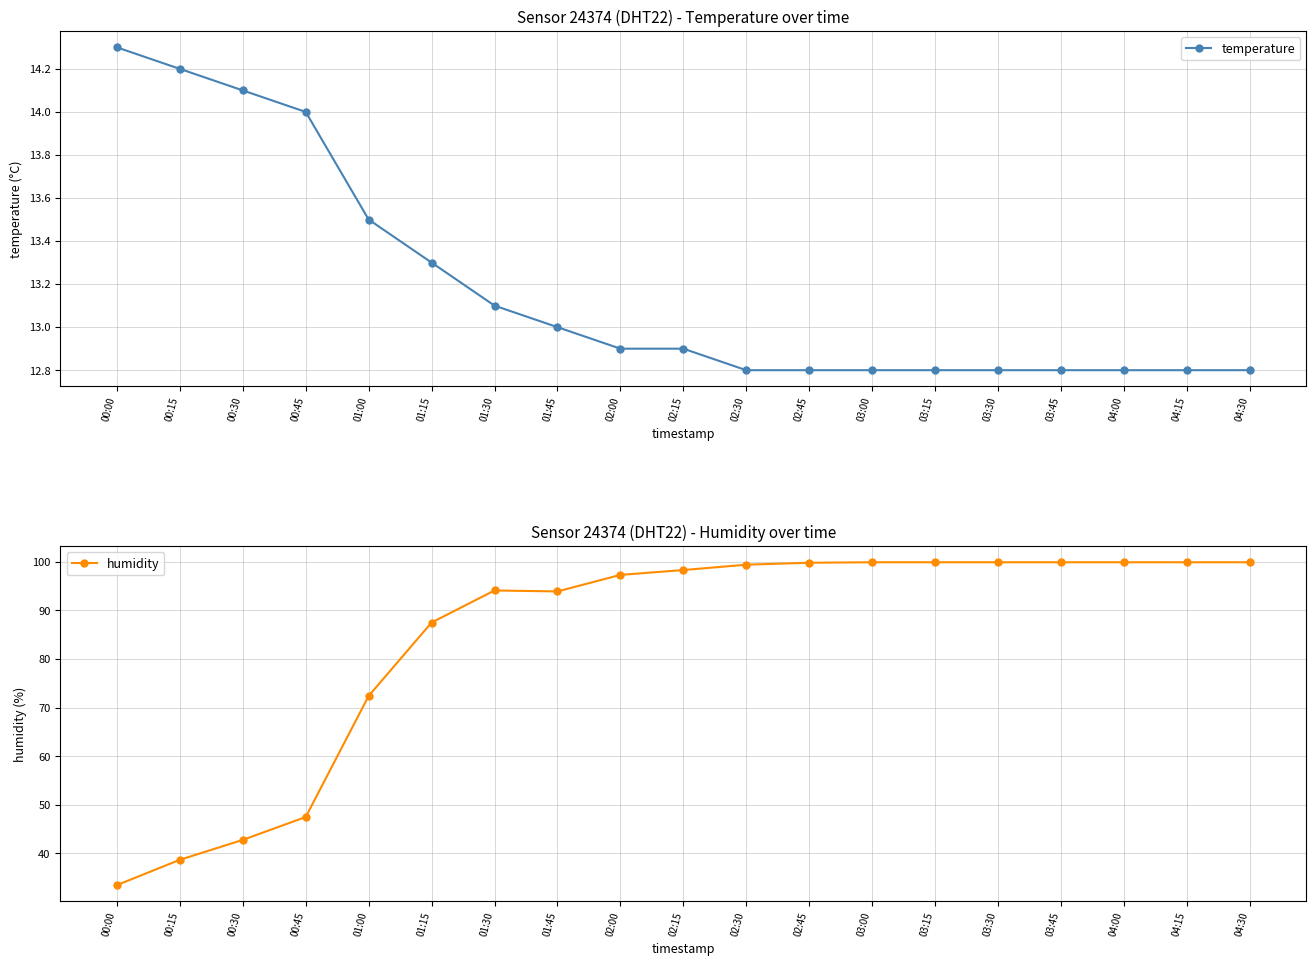

Is it true that temperature equals 20.1 at 04:15?

False